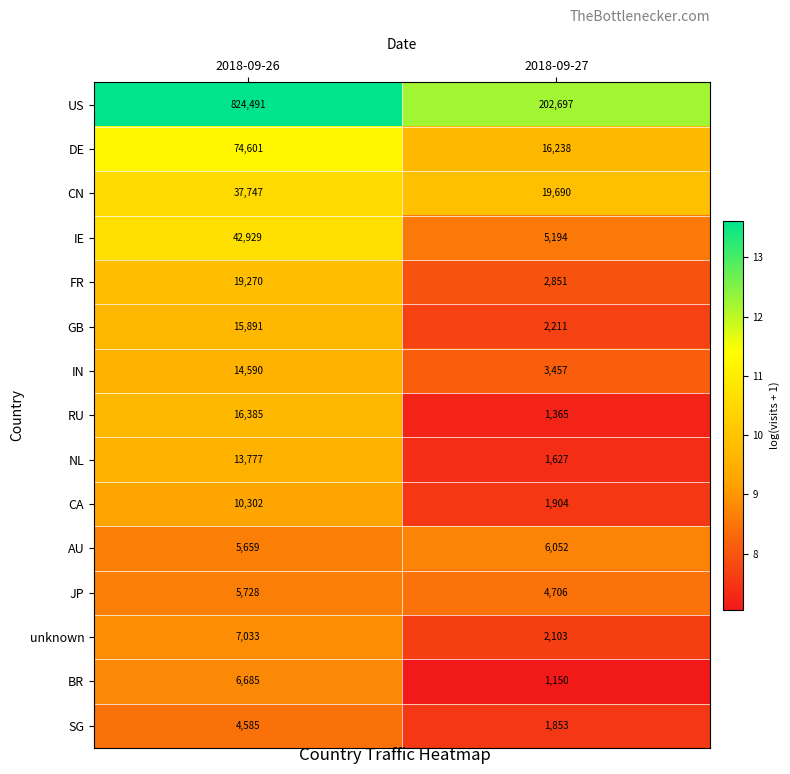

Which category has the highest value across all series?

2018-09-26